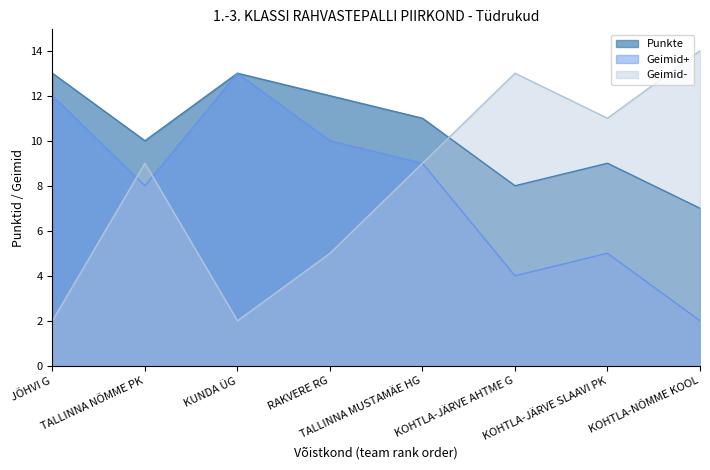

Reading left to right, list all the values displayed in this chart.

Punkte: 13	10	13	12	11	8	9	7
Geimid+: 12	8	13	10	9	4	5	2
Geimid-: 2	9	2	5	9	13	11	14